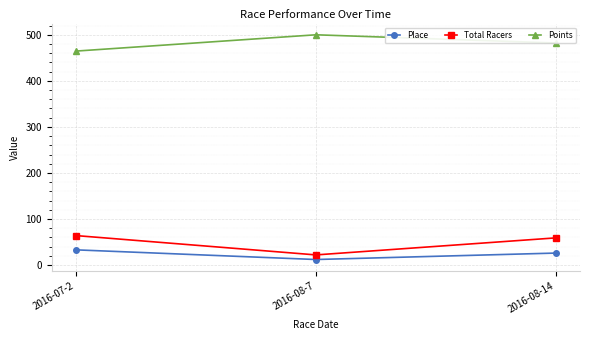

At how many categories does at least one series exceed 93?

3